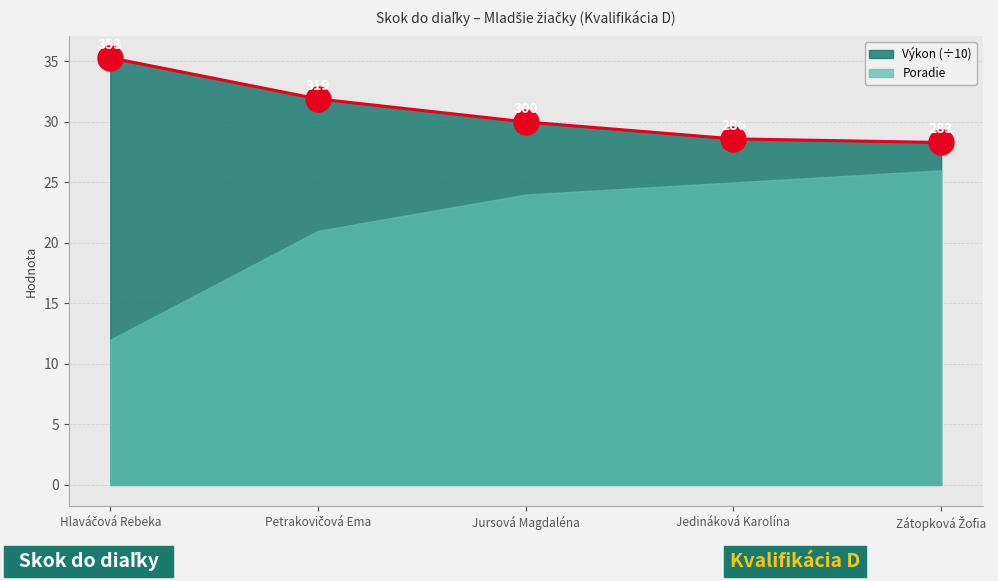

Rank the categories by value from lowest to highest.

Zátopková Žofia, Jedináková Karolína, Jursová Magdaléna, Petrakovičová Ema, Hlaváčová Rebeka